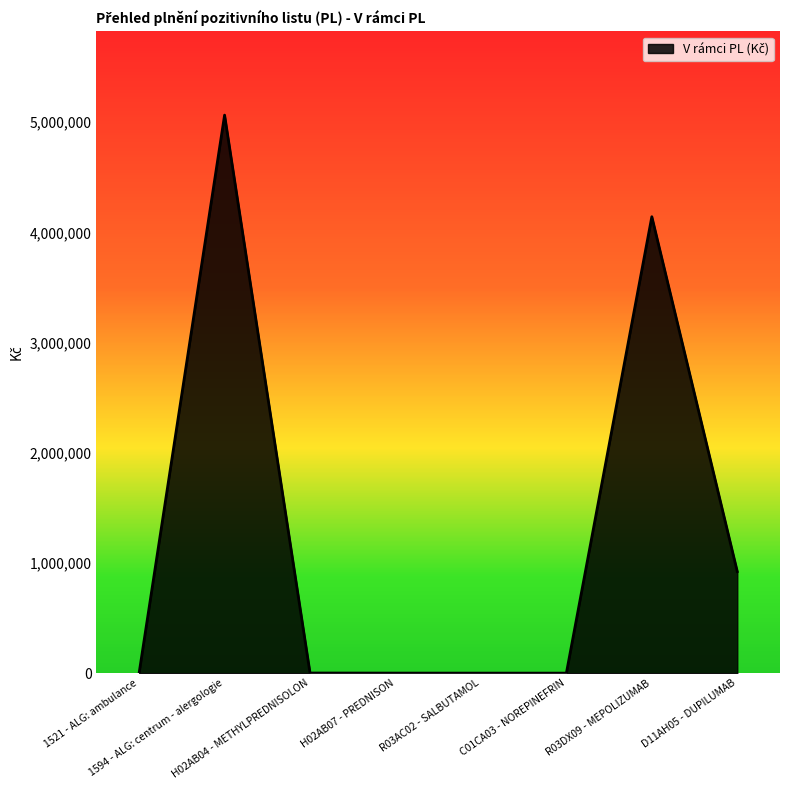

What is the average value?

1266712.6